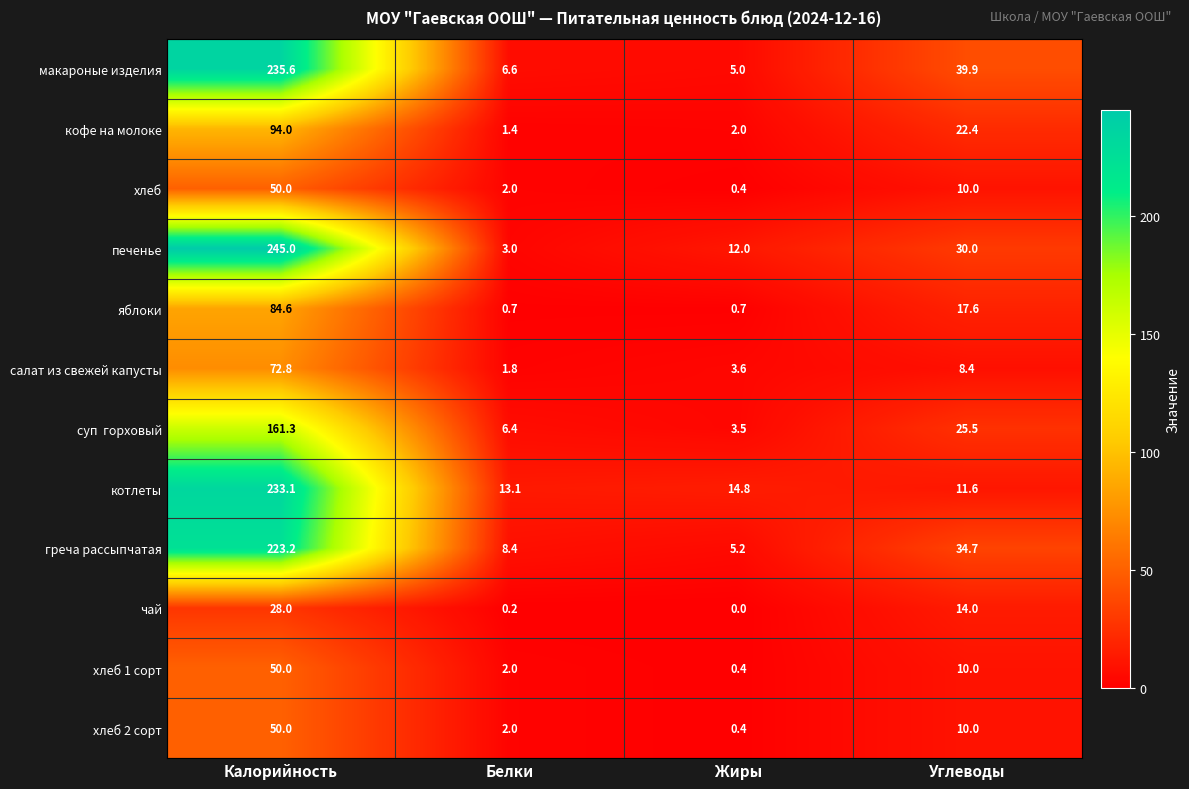

What is the sum of the греча рассыпчатая values at Углеводы and Калорийность?

257.9